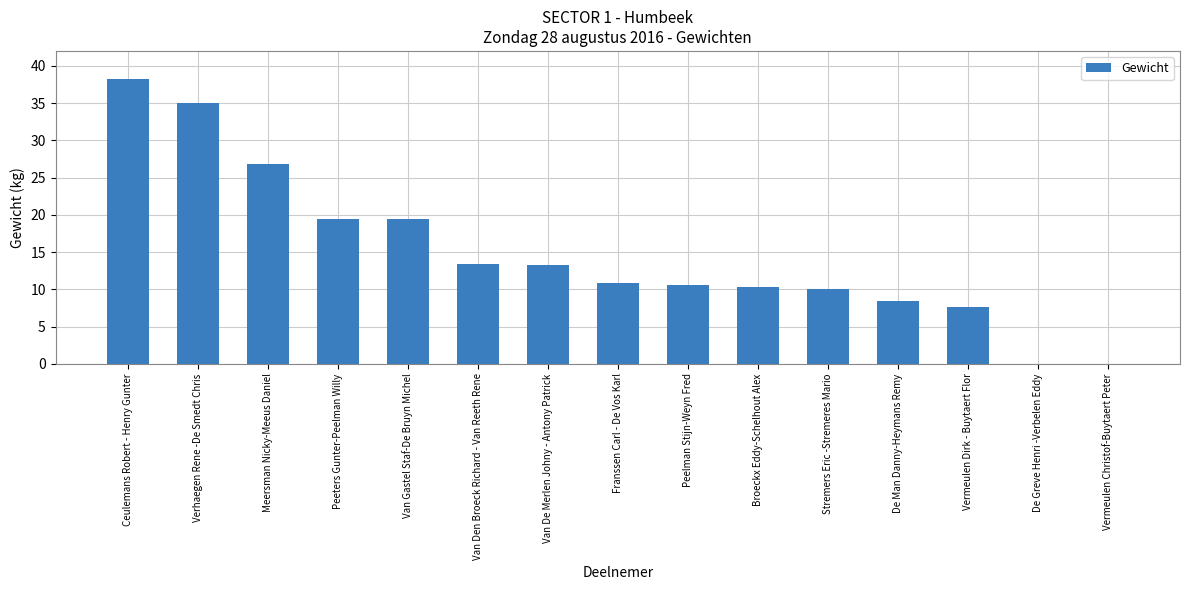

What is the ratio of the value at Van Den Broeck Richard - Van Reeth Rene to the value at De Man Danny-Heymans Remy?

1.6